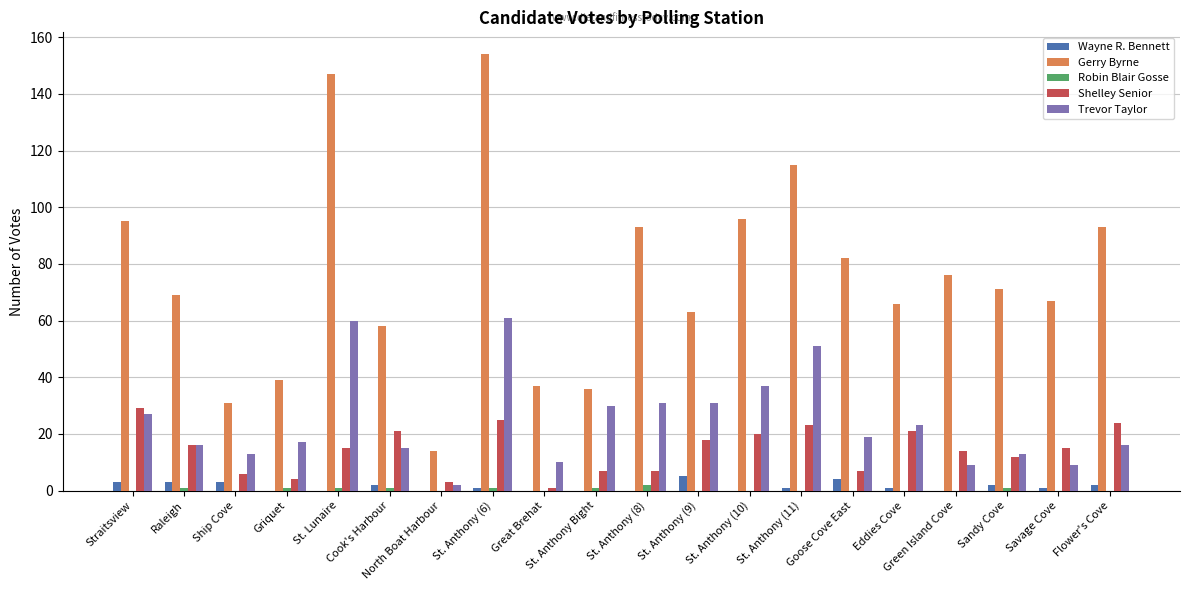

What is the average value of the Wayne R. Bennett series?

1